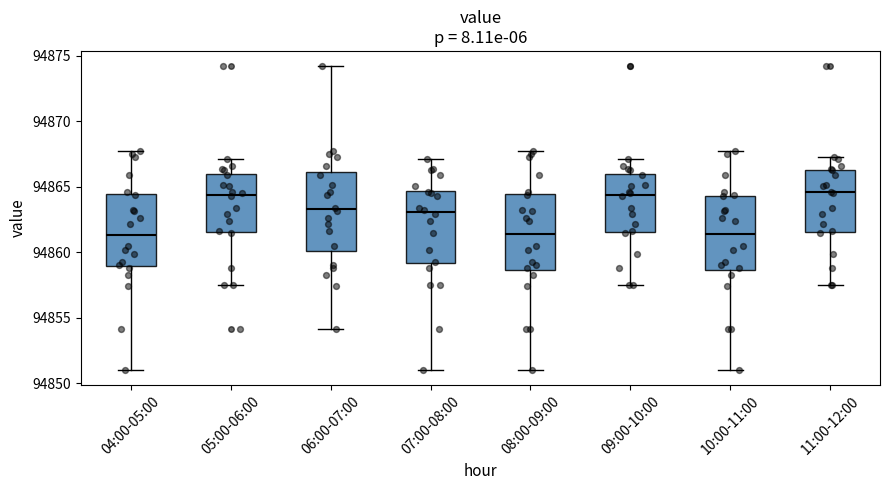

Where does the median line of the box for 04:00-05:00 sit on the y-axis? The values are not printed on the chart, so give them approximately, as read against the axis.

94861.5